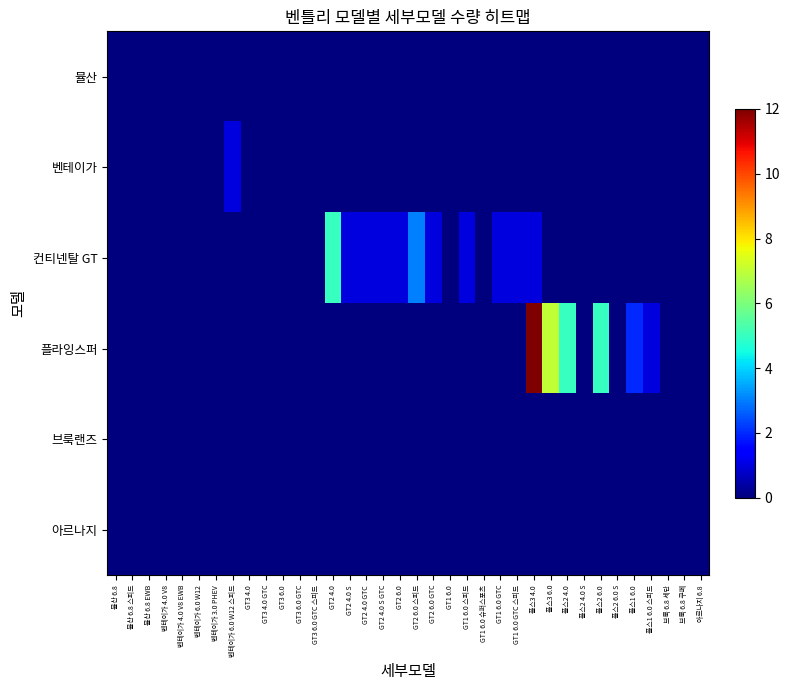

Which has a higher value, 벤테이가 4.0 V8 or 뮬산 6.8 스피드?

벤테이가 4.0 V8